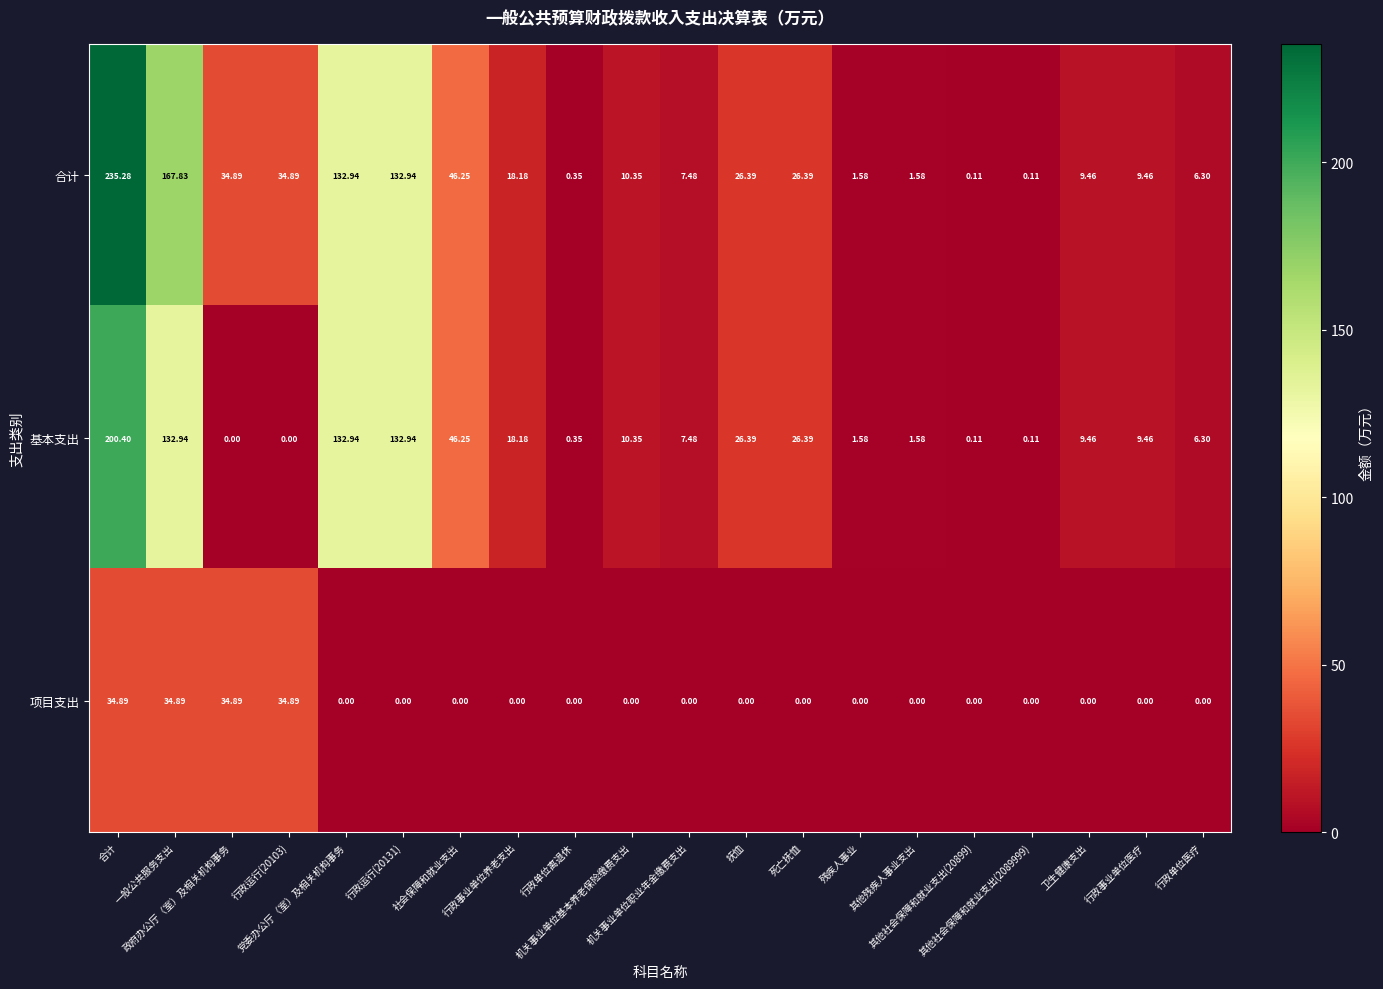

Reading left to right, what are all the values shown in this chart?

合计: 合计=235.3	一般公共服务支出=167.8	政府办公厅（室）及相关机构事务=34.9	行政运行(20103)=34.9	党委办公厅（室）及相关机构事务=132.9	行政运行(20131)=132.9	社会保障和就业支出=46.2	行政事业单位养老支出=18.2	行政单位离退休=0.3	机关事业单位基本养老保险缴费支出=10.3	机关事业单位职业年金缴费支出=7.5	抚恤=26.4	死亡抚恤=26.4	残疾人事业=1.6	其他残疾人事业支出=1.6	其他社会保障和就业支出(20899)=0.1	其他社会保障和就业支出(2089999)=0.1	卫生健康支出=9.5	行政事业单位医疗=9.5	行政单位医疗=6.3
基本支出: 合计=200.4	一般公共服务支出=132.9	政府办公厅（室）及相关机构事务=0.0	行政运行(20103)=0.0	党委办公厅（室）及相关机构事务=132.9	行政运行(20131)=132.9	社会保障和就业支出=46.2	行政事业单位养老支出=18.2	行政单位离退休=0.3	机关事业单位基本养老保险缴费支出=10.3	机关事业单位职业年金缴费支出=7.5	抚恤=26.4	死亡抚恤=26.4	残疾人事业=1.6	其他残疾人事业支出=1.6	其他社会保障和就业支出(20899)=0.1	其他社会保障和就业支出(2089999)=0.1	卫生健康支出=9.5	行政事业单位医疗=9.5	行政单位医疗=6.3
项目支出: 合计=34.9	一般公共服务支出=34.9	政府办公厅（室）及相关机构事务=34.9	行政运行(20103)=34.9	党委办公厅（室）及相关机构事务=0.0	行政运行(20131)=0.0	社会保障和就业支出=0.0	行政事业单位养老支出=0.0	行政单位离退休=0.0	机关事业单位基本养老保险缴费支出=0.0	机关事业单位职业年金缴费支出=0.0	抚恤=0.0	死亡抚恤=0.0	残疾人事业=0.0	其他残疾人事业支出=0.0	其他社会保障和就业支出(20899)=0.0	其他社会保障和就业支出(2089999)=0.0	卫生健康支出=0.0	行政事业单位医疗=0.0	行政单位医疗=0.0